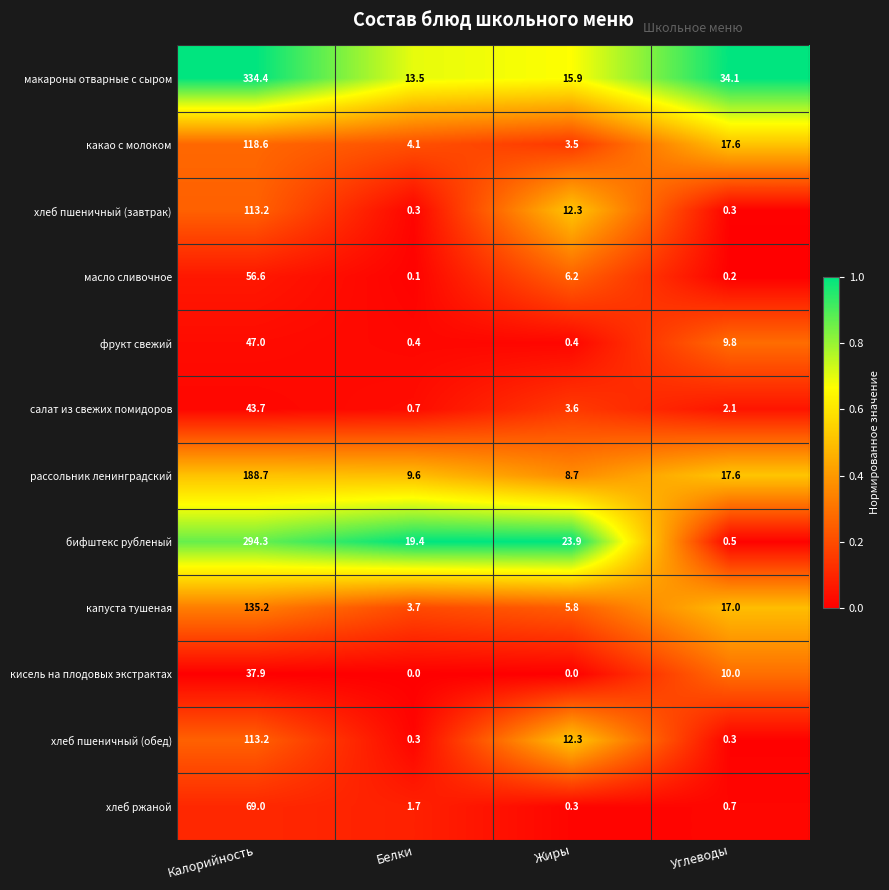

What is the total value across all series at Углеводы?

110.2